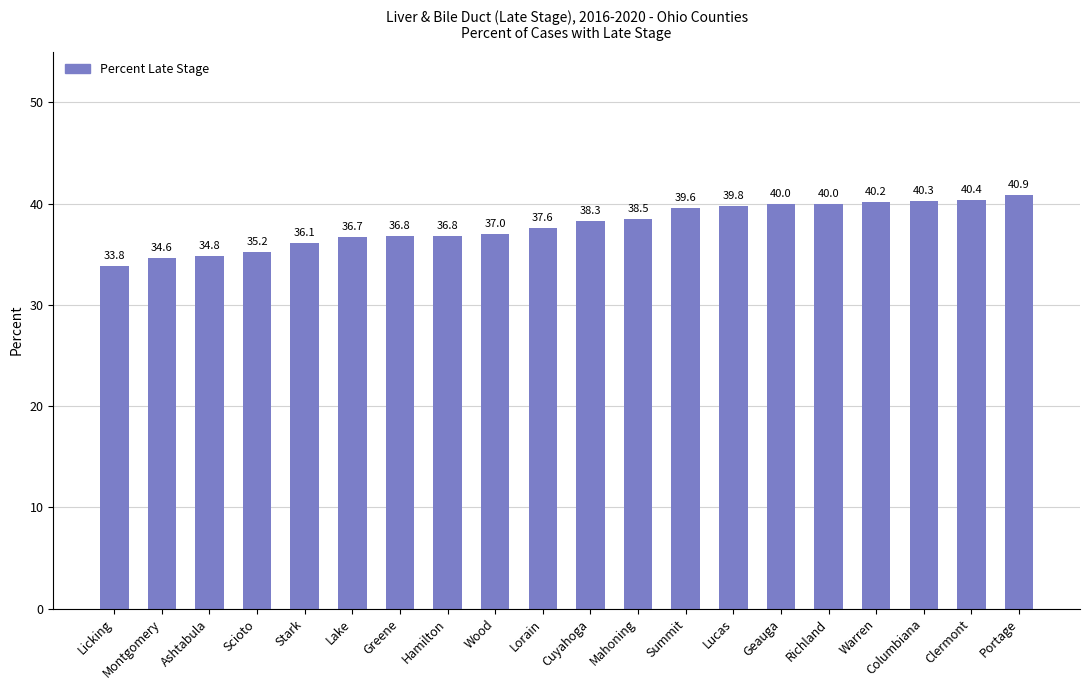

What is the greatest value displayed?

40.9